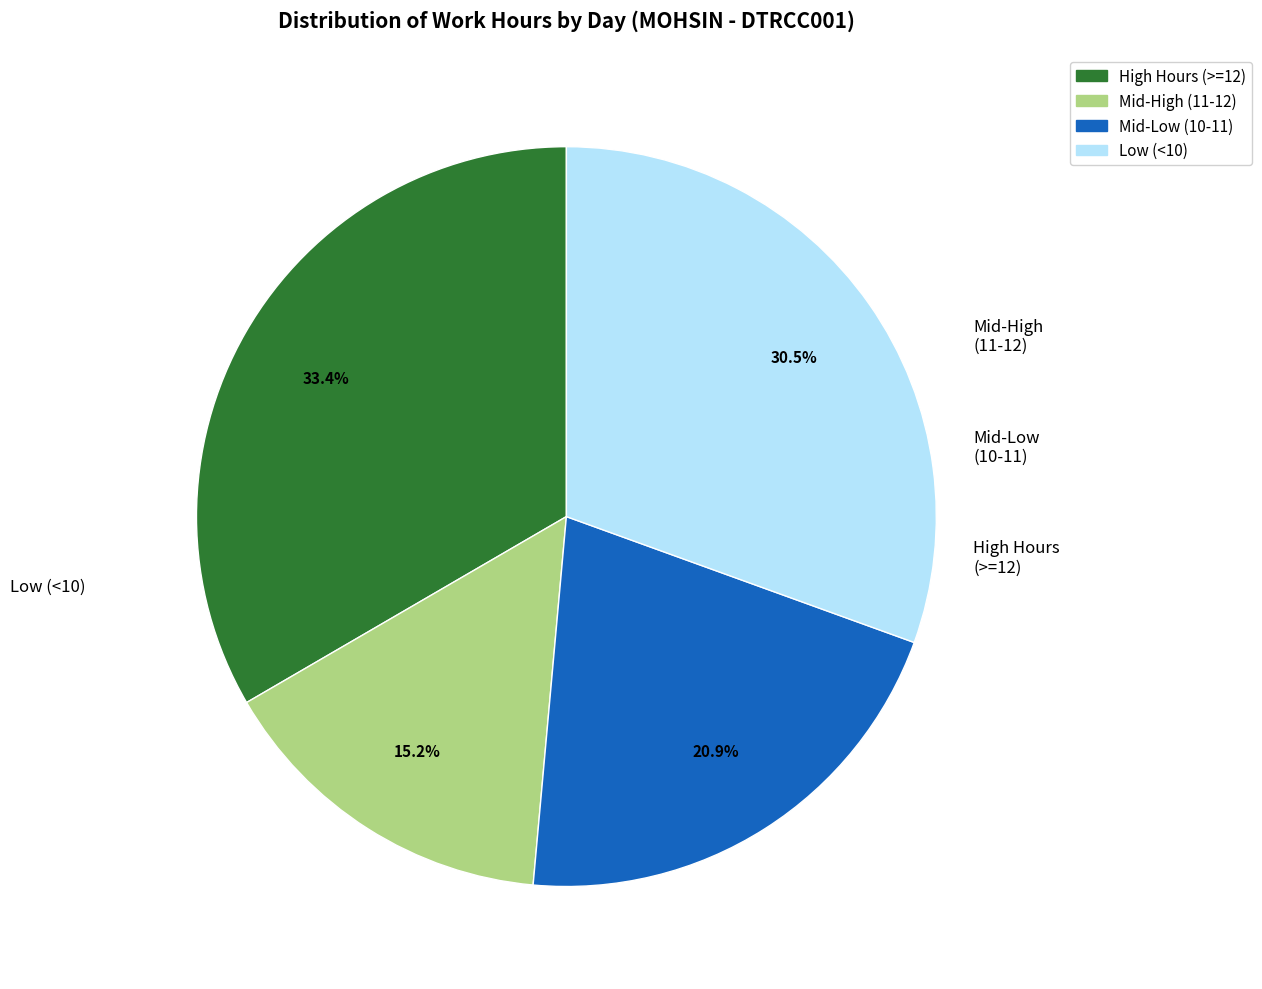

Does Mid-High (11-12) account for over 50% of the chart?

No